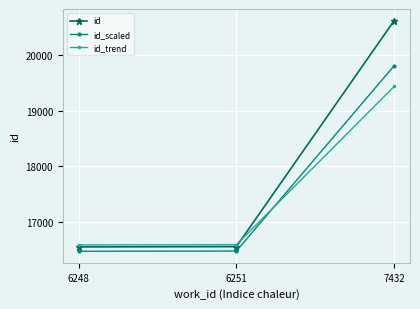

Which series has the widest spread of values?

id